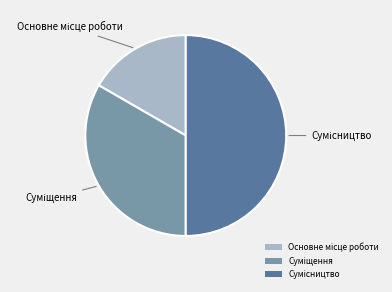

What is the smallest slice in the pie chart?

Основне місце роботи